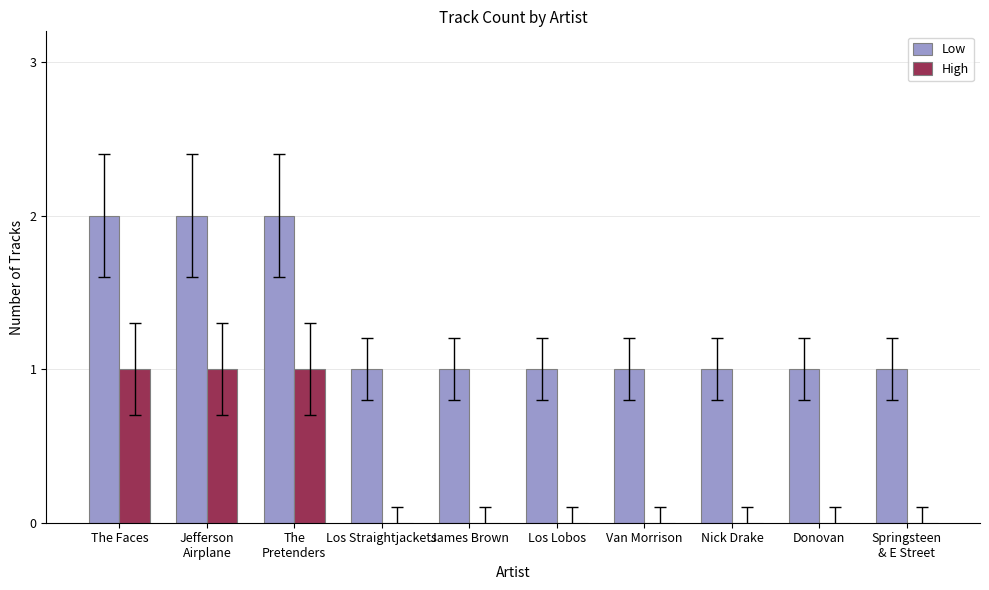

What is the greatest value displayed?

2